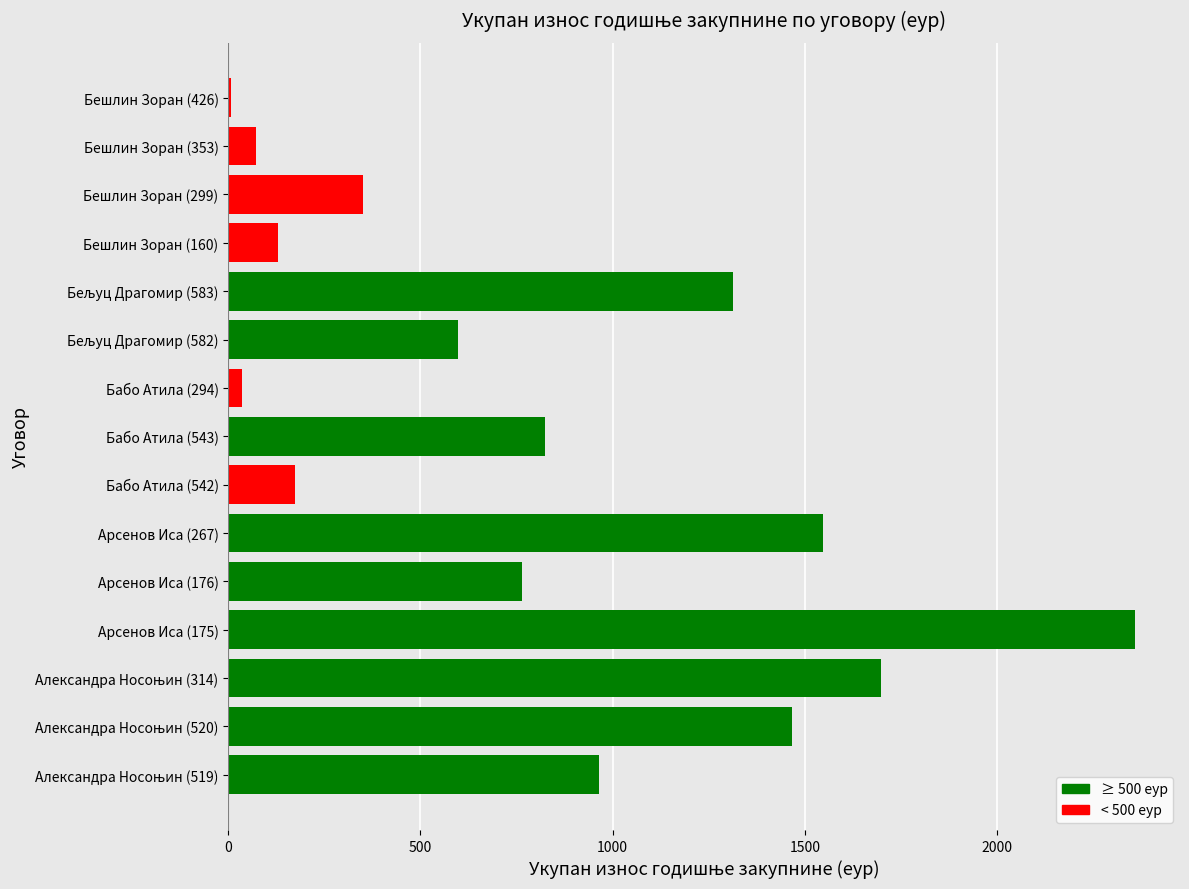

Read the value at Бабо Атила (543).

824.3